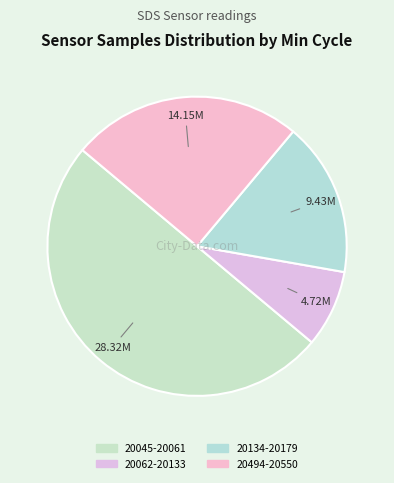

How many slices are in this pie chart?

4